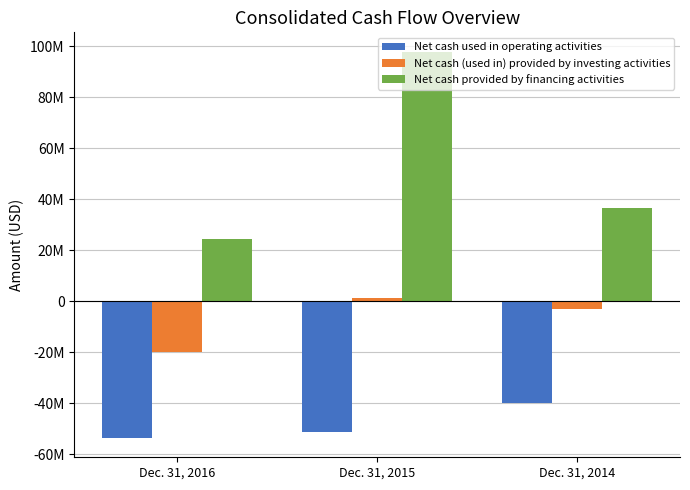

Rank the series by their average value, from lowest to highest.

Net cash used in operating activities, Net cash (used in) provided by investing activities, Net cash provided by financing activities